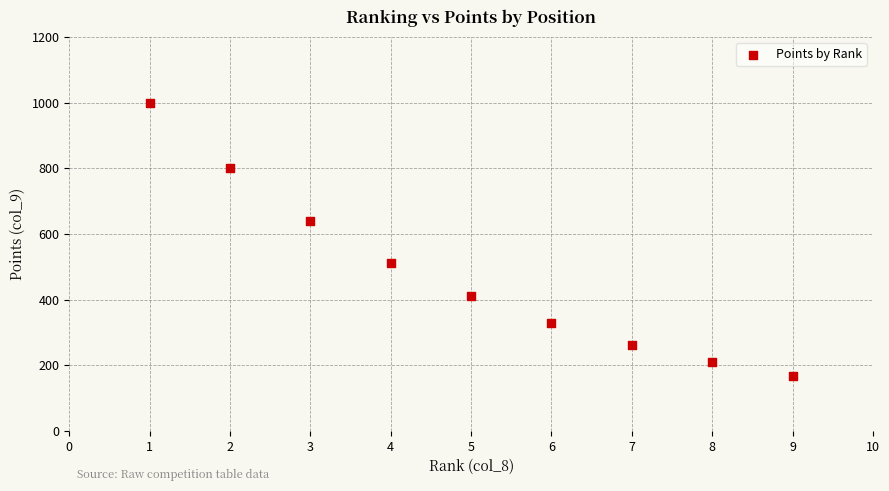

What Y value in the scatter plot is closest to 584?

640